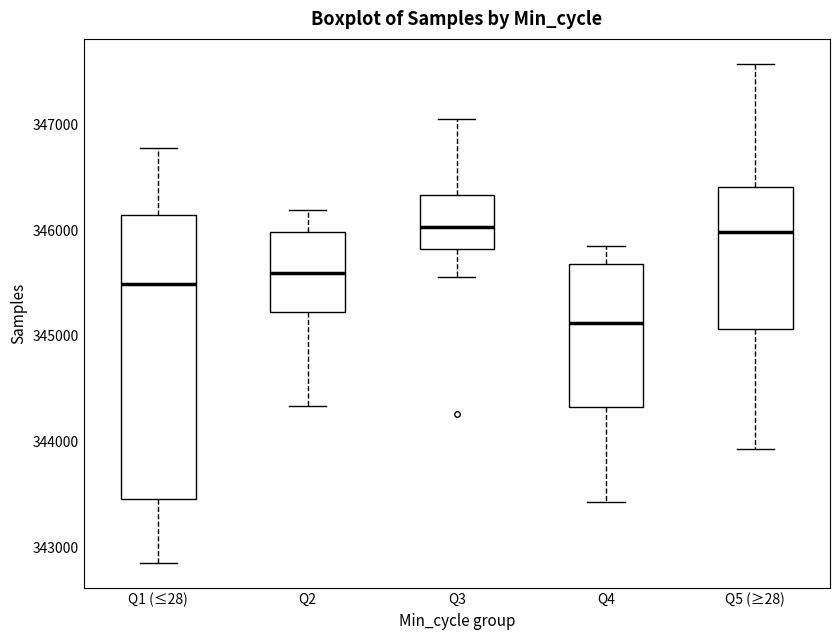

Comparing the boxes themselves (not the whiskers), which one is the tallest?

Q1 (≤28)